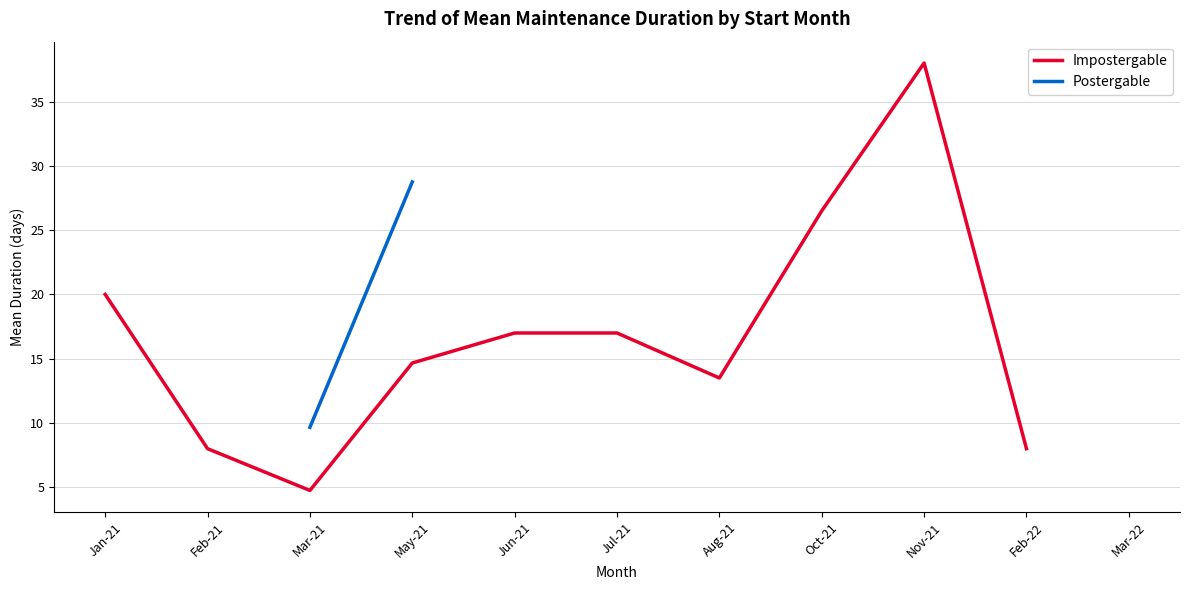

What are all the series names shown in the legend?

Impostergable, Postergable